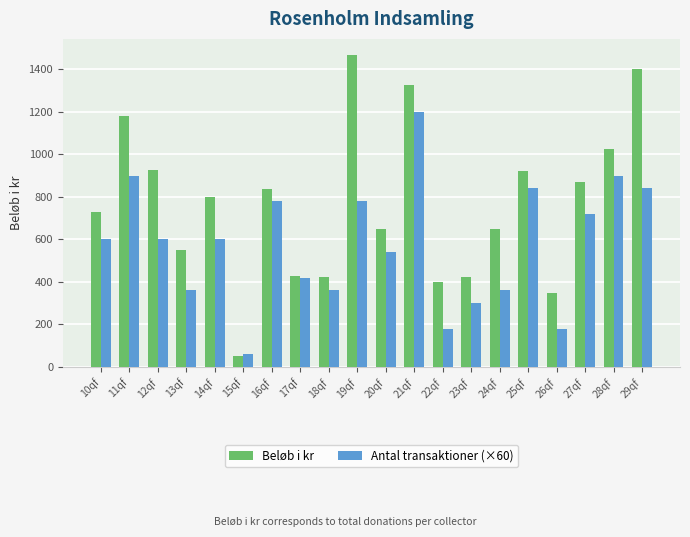

What are all the series names shown in the legend?

Beløb i kr, Antal transaktioner (×60)